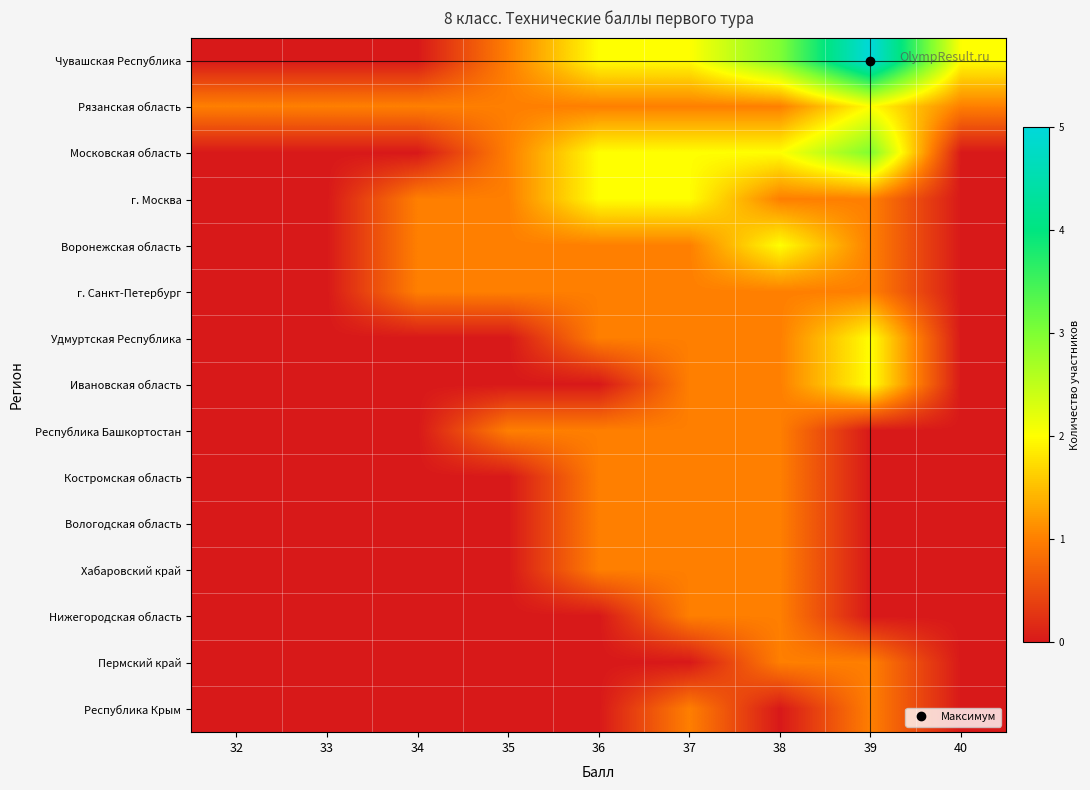

Between 32 and 34, which is larger?

32